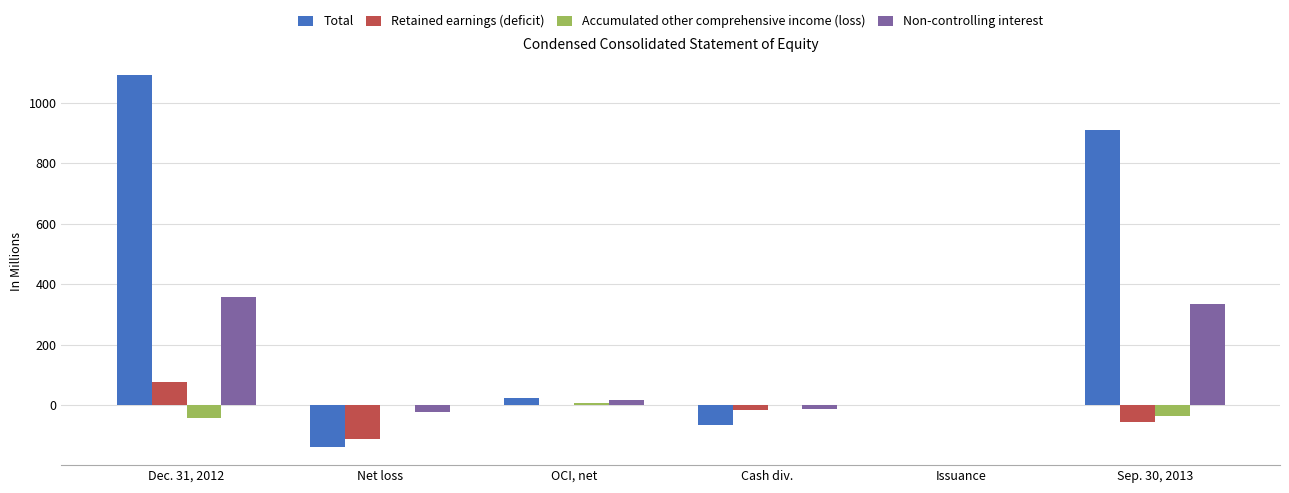

At which category does the chart reach its peak across all series?

Dec. 31, 2012